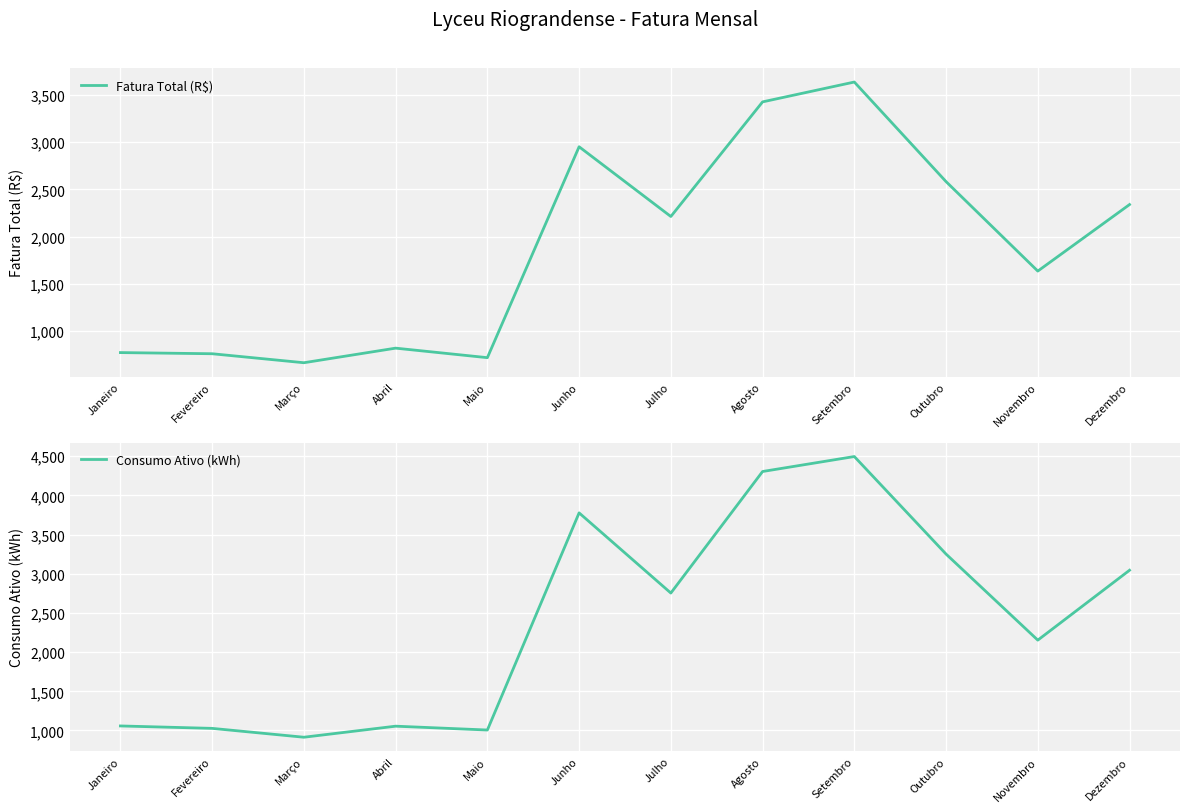

What is the difference between the Fatura Total (R$) values at Abril and Julho?

1394.7